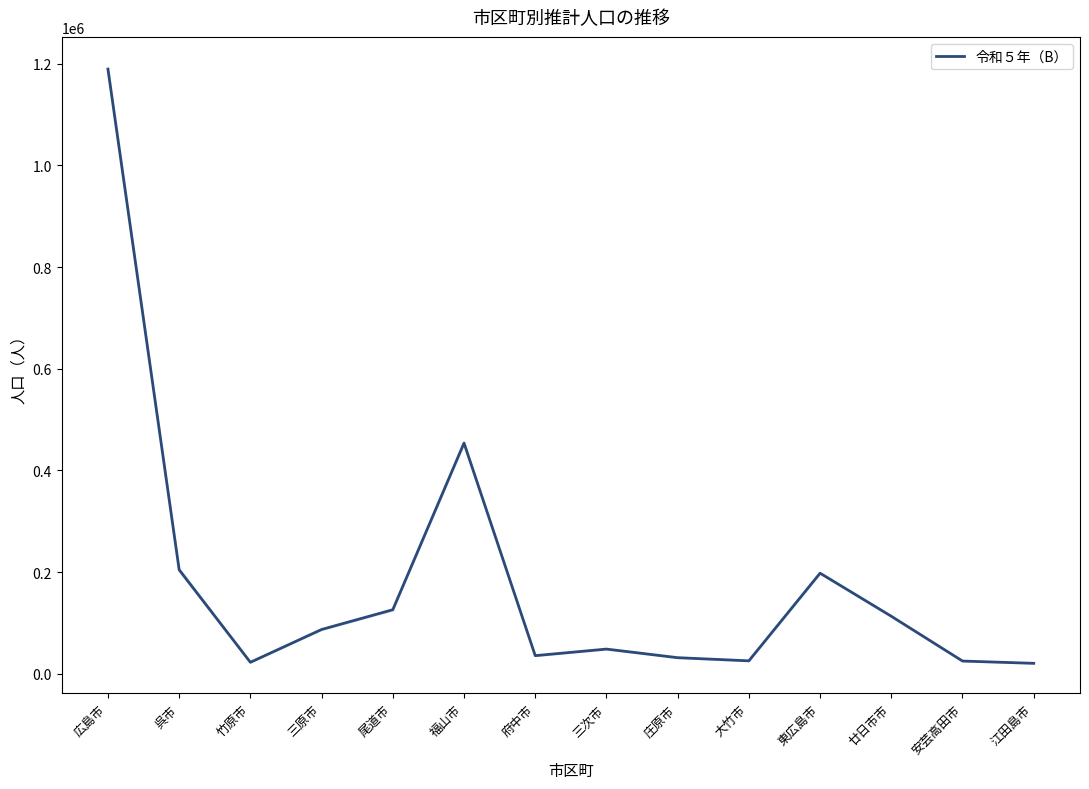

What is the ratio of the value at 竹原市 to the value at 三次市?

0.5